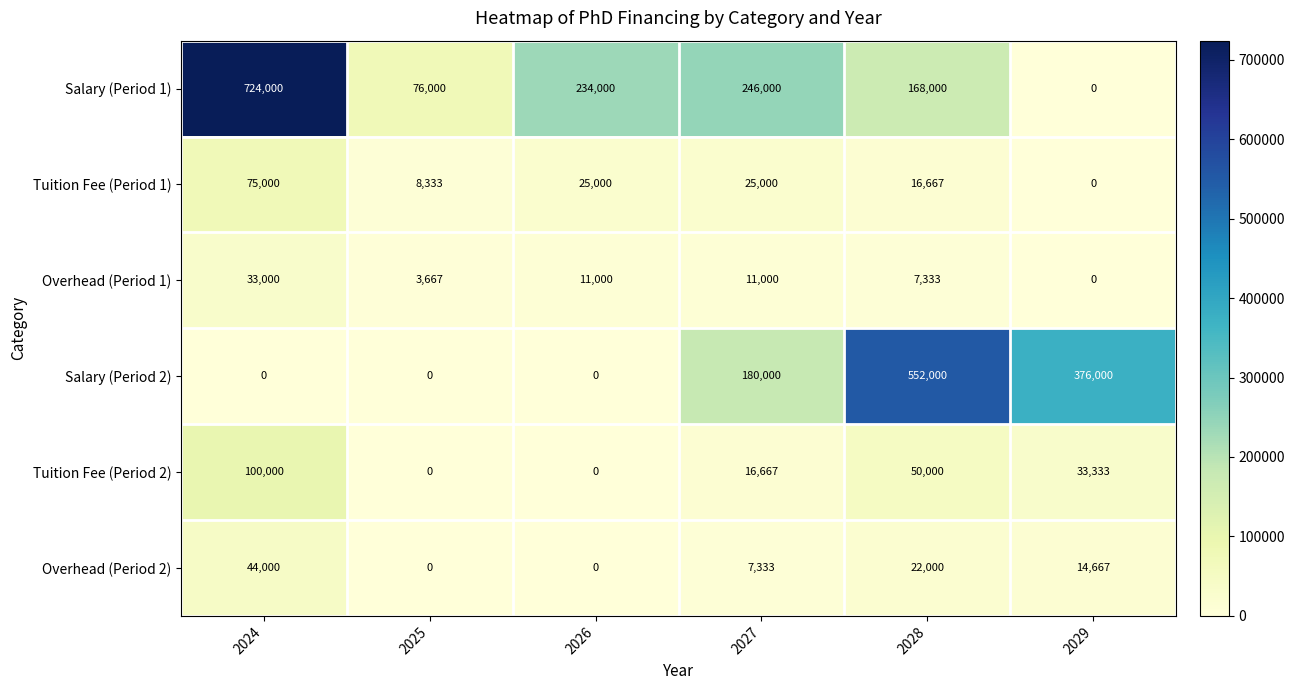

What is the spread (max minus min) of values at 2025?

76000